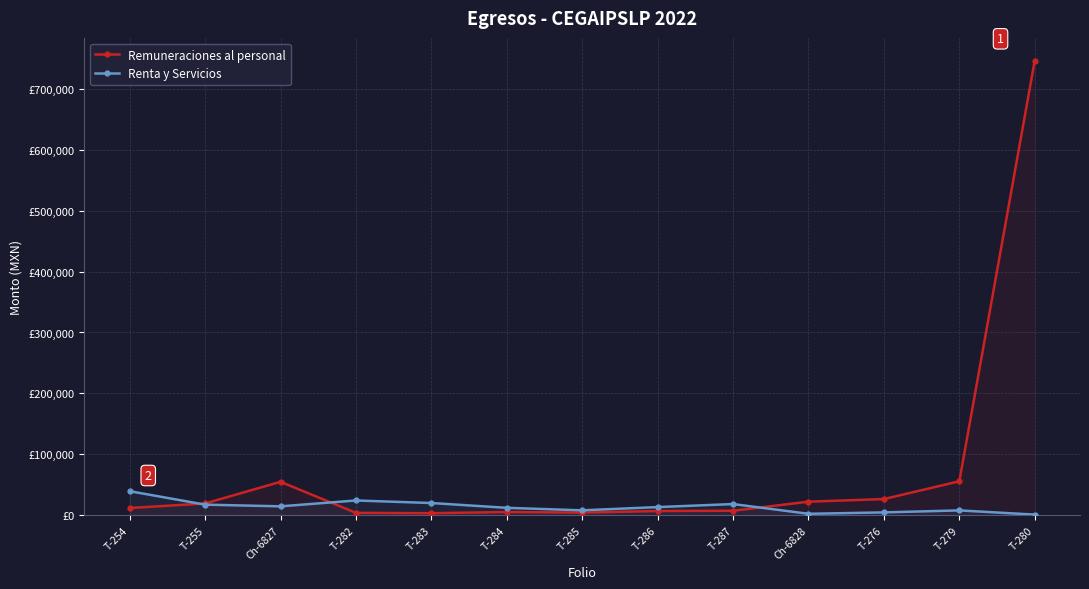

What is the average value of the Remuneraciones al personal series?

74521.9